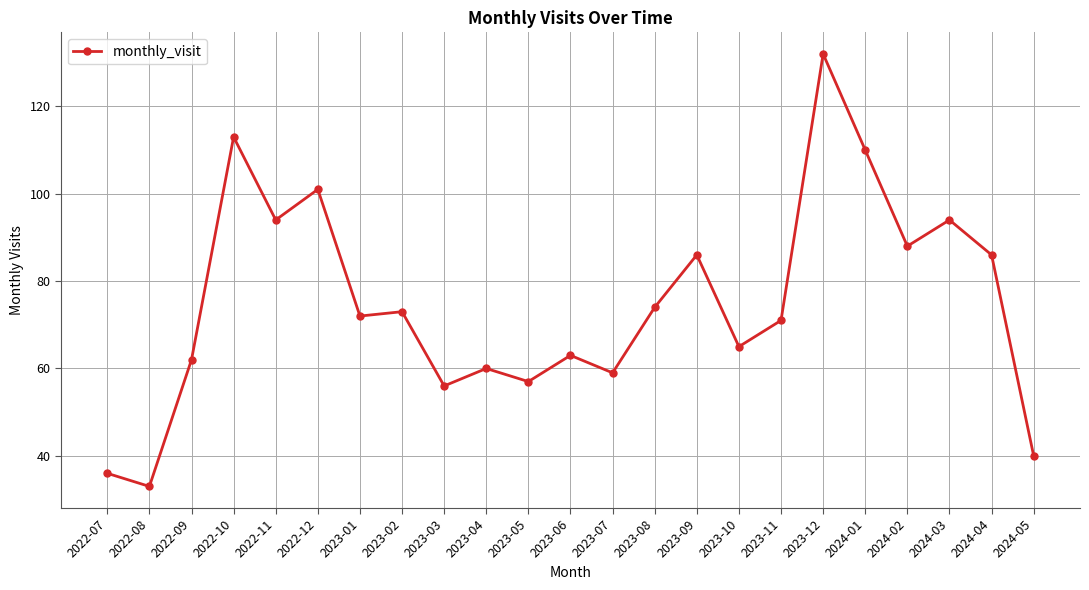

True or false: the data shows 122 at 2023-09.

False